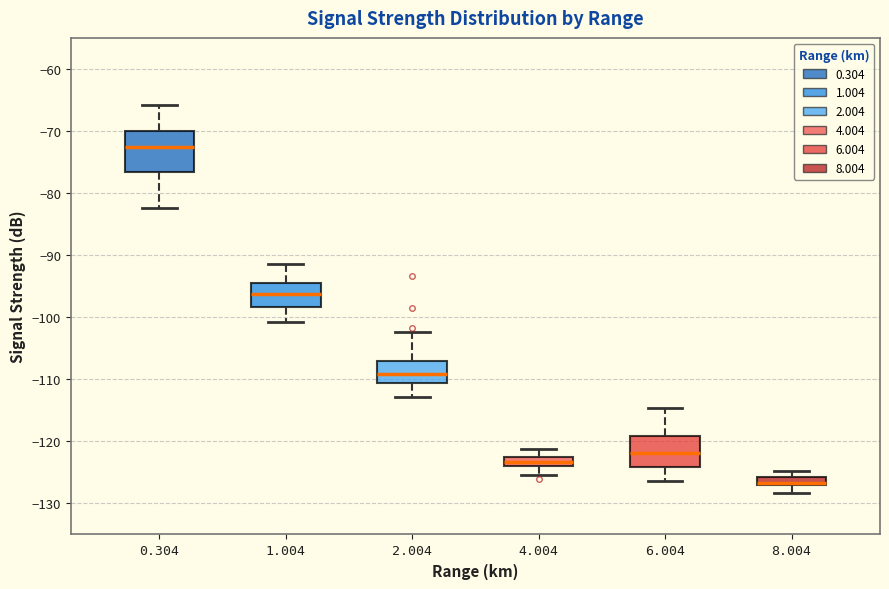

Comparing the boxes themselves (not the whiskers), which one is the tallest?

0.304